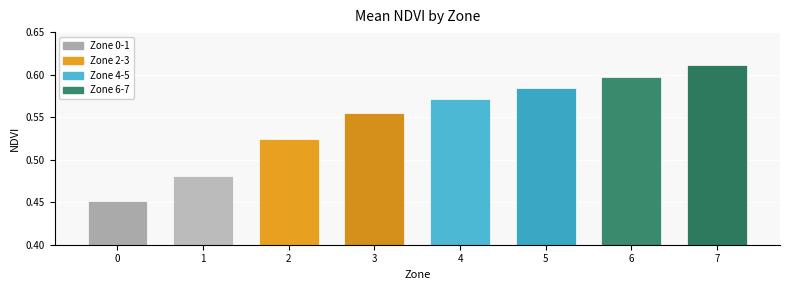

At which category does the chart reach its peak across all series?

7